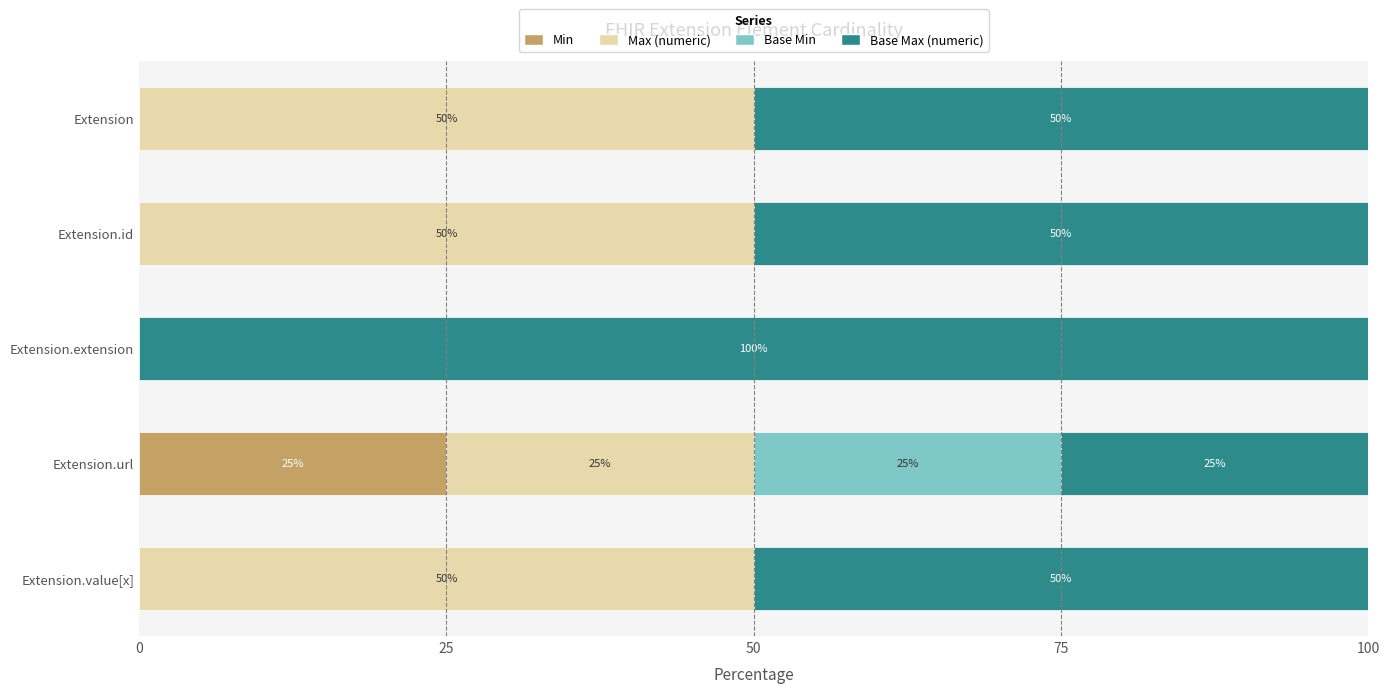

How many positive values does the Min series have?

1